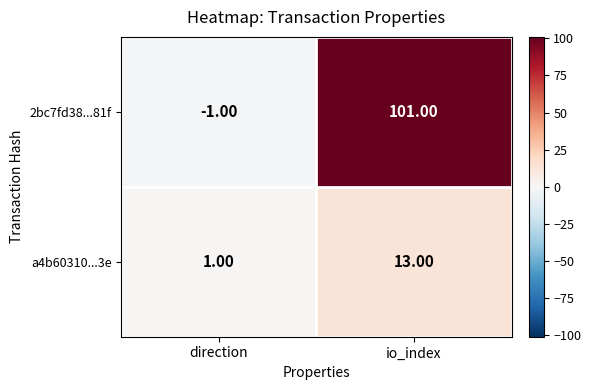

What is the average value of the a4b60310...3e series?

7